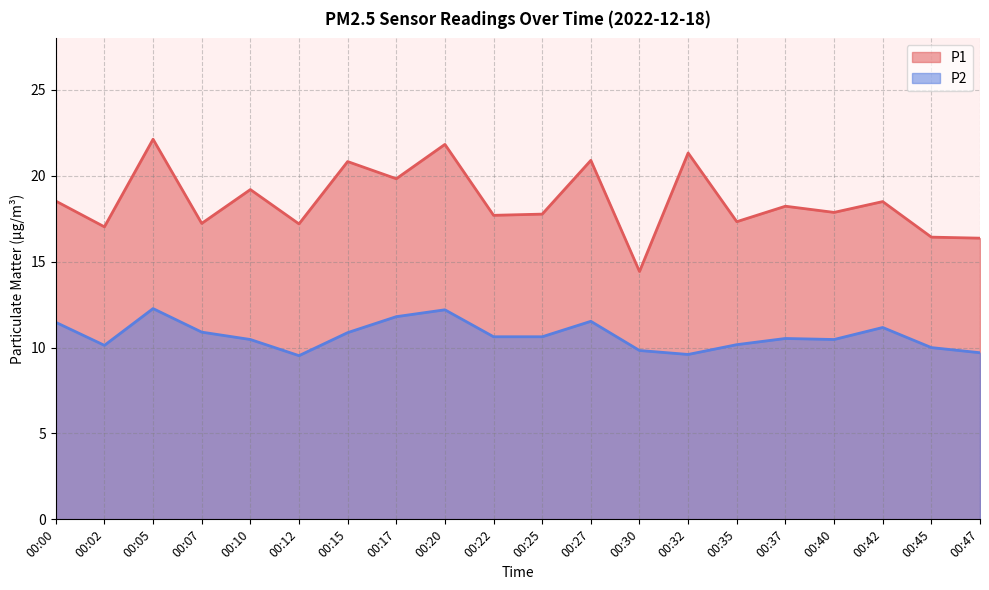

What is the spread (max minus min) of values at 00:37?

7.7